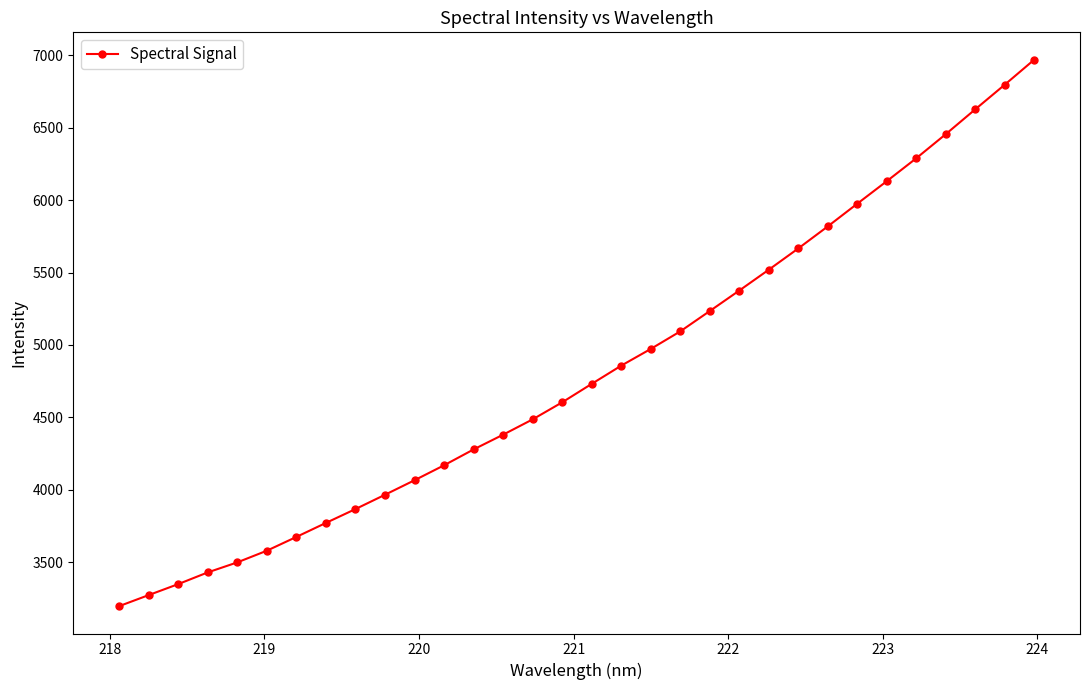

True or false: there are more than 2 points higher than both neighbors.

False